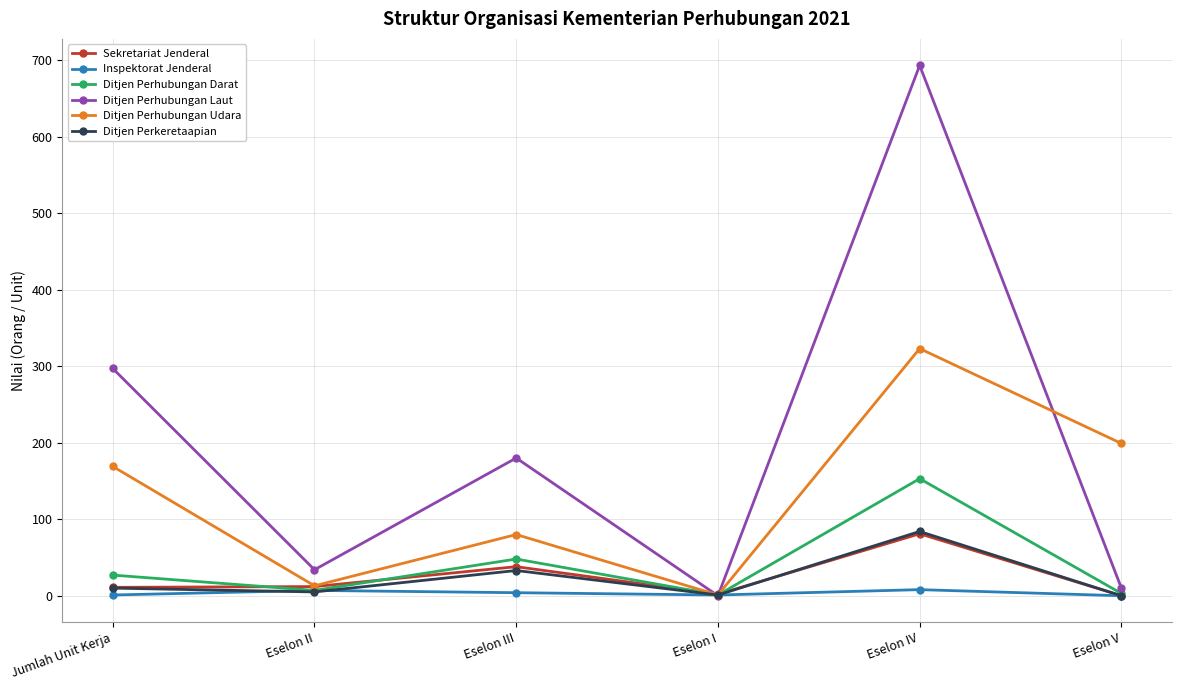

How many values in the Ditjen Perkeretaapian series are below 10?

3